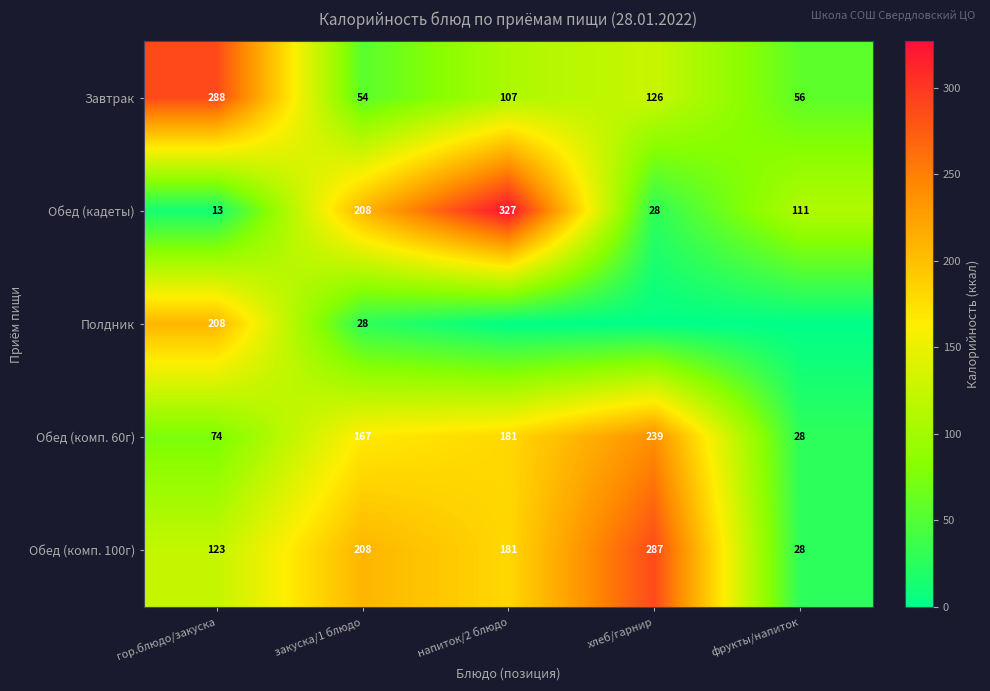

What is the total value across all series at гор.блюдо/закуска?

706